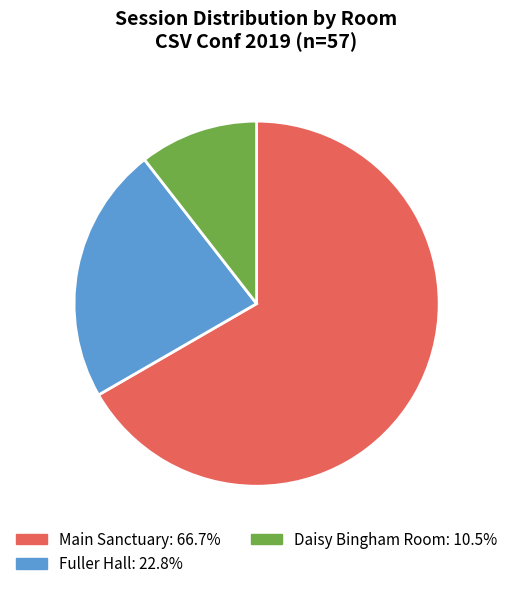

Is the sum of Daisy Bingham Room and Fuller Hall greater than half?

No